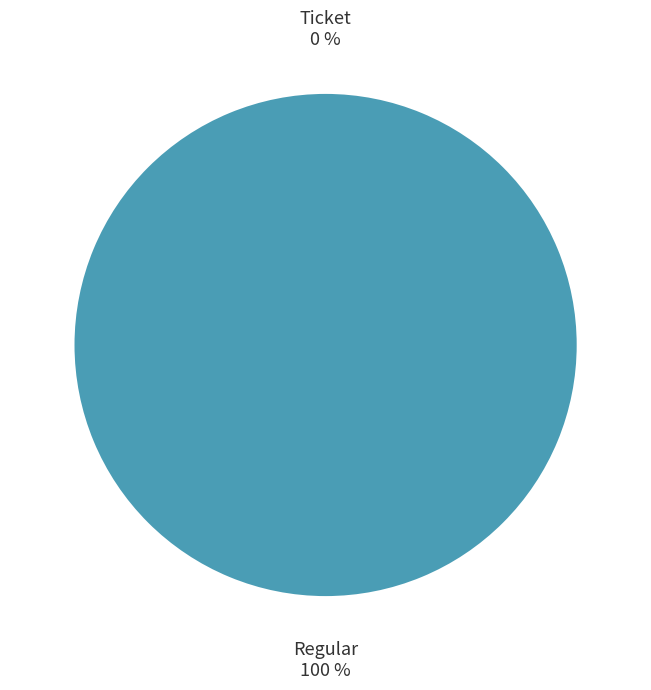

Rank the categories by value from lowest to highest.

Ticket, Regular